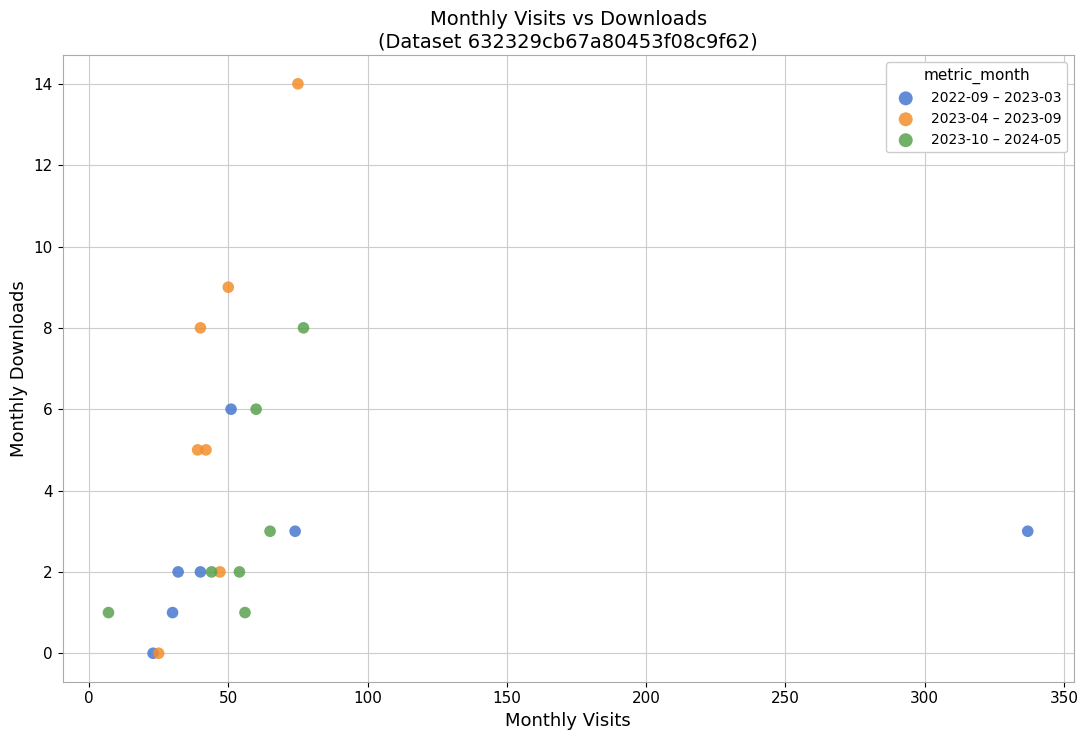

Which series reaches the maximum Y coordinate?

2023-04 – 2023-09